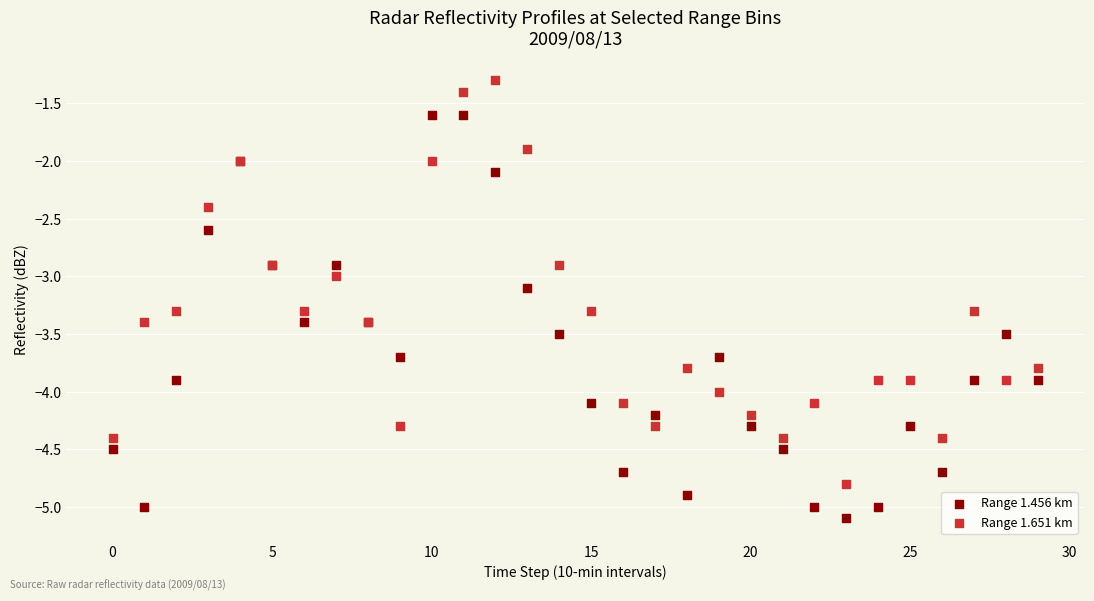

Which series reaches the maximum Y coordinate?

Range 1.651 km